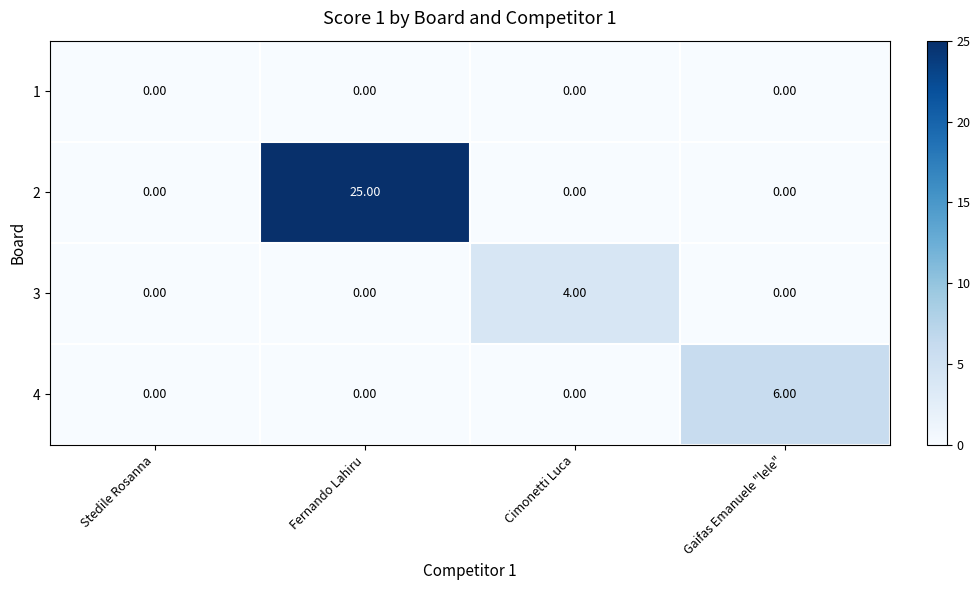

What is the total value across all series at Fernando Lahiru?

25